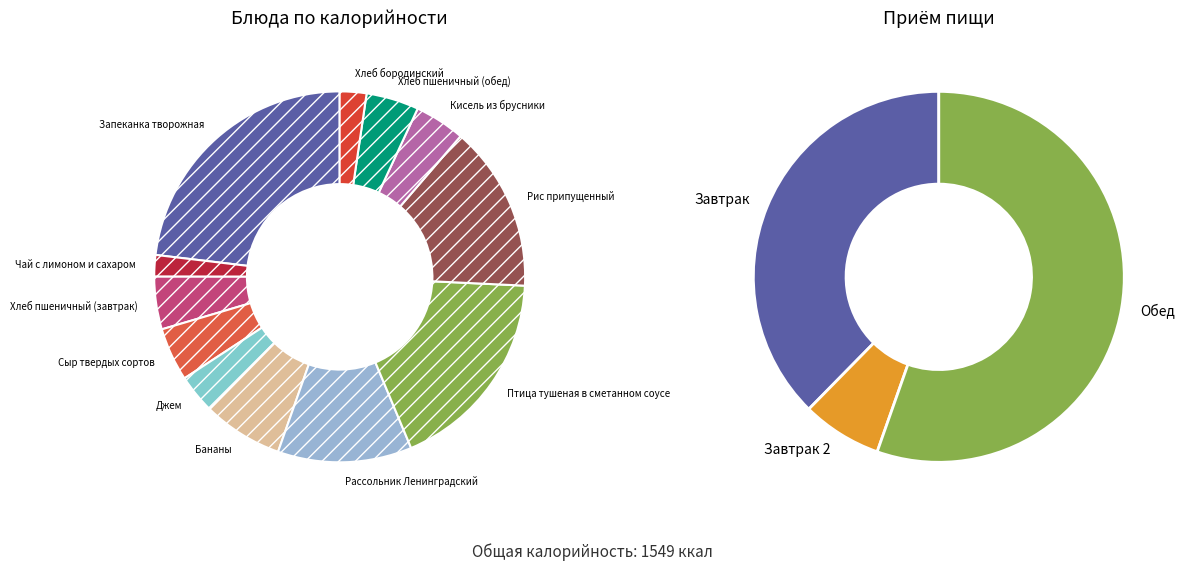

To the nearest percent, what portion does Рис припущенный represent?

14%